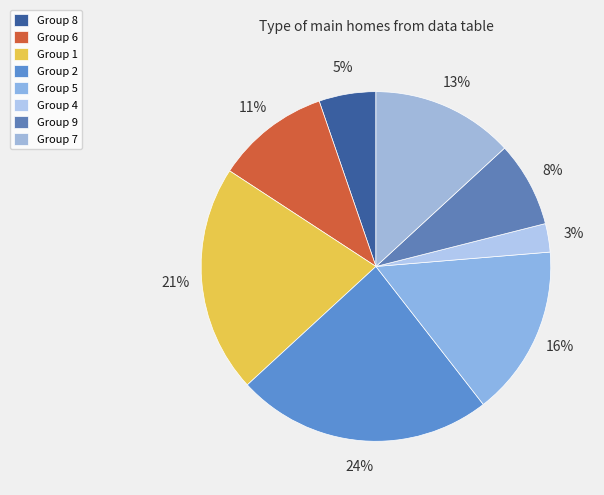

Count the number of slices in the pie.

8